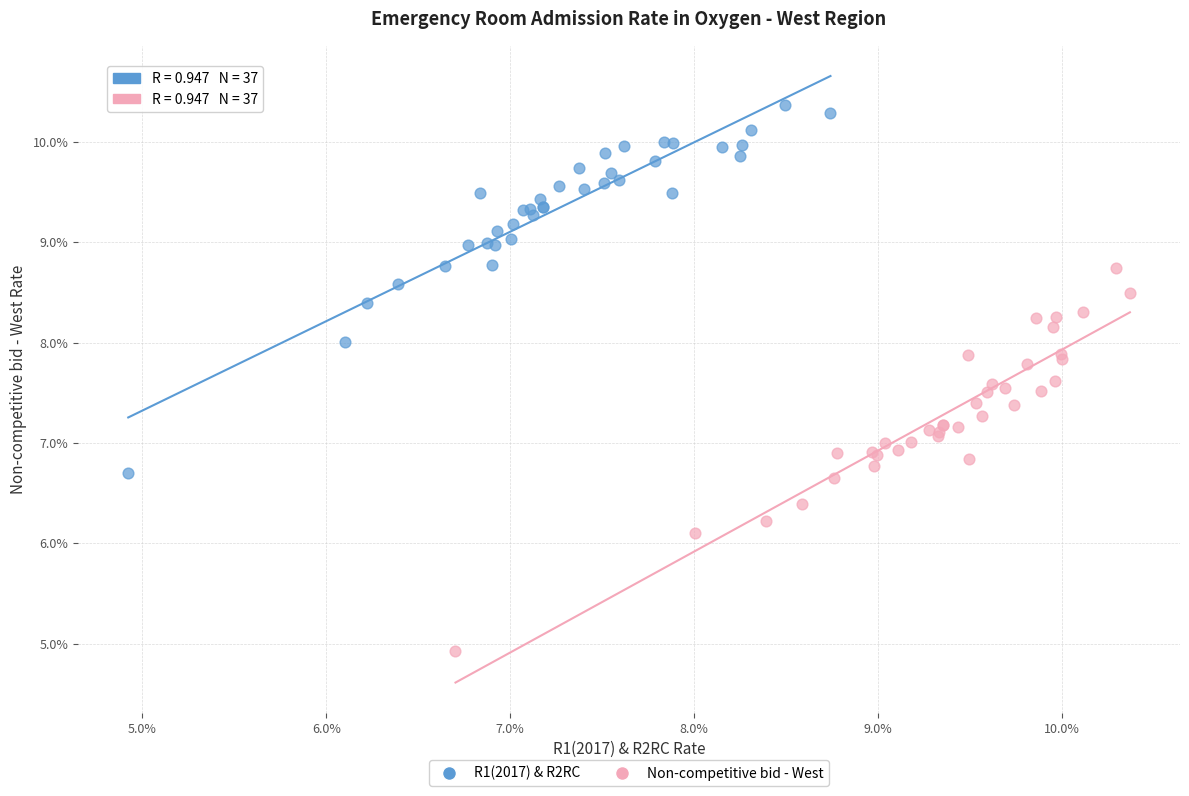

Which series reaches the maximum Y coordinate?

R1(2017) & R2RC